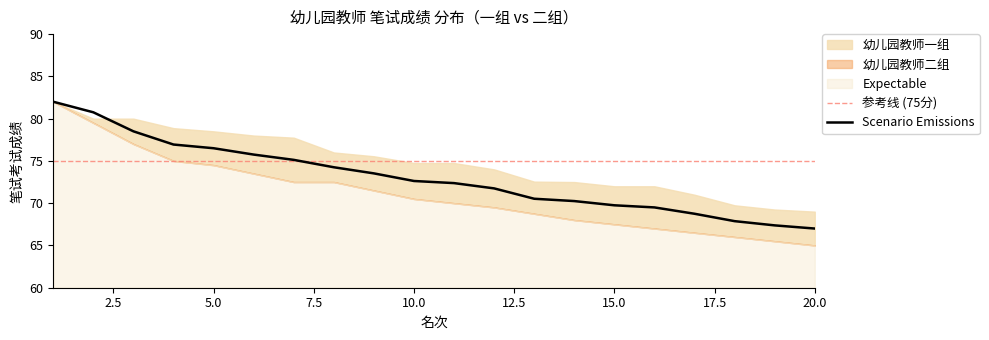

Count the number of categories in the chart.

20